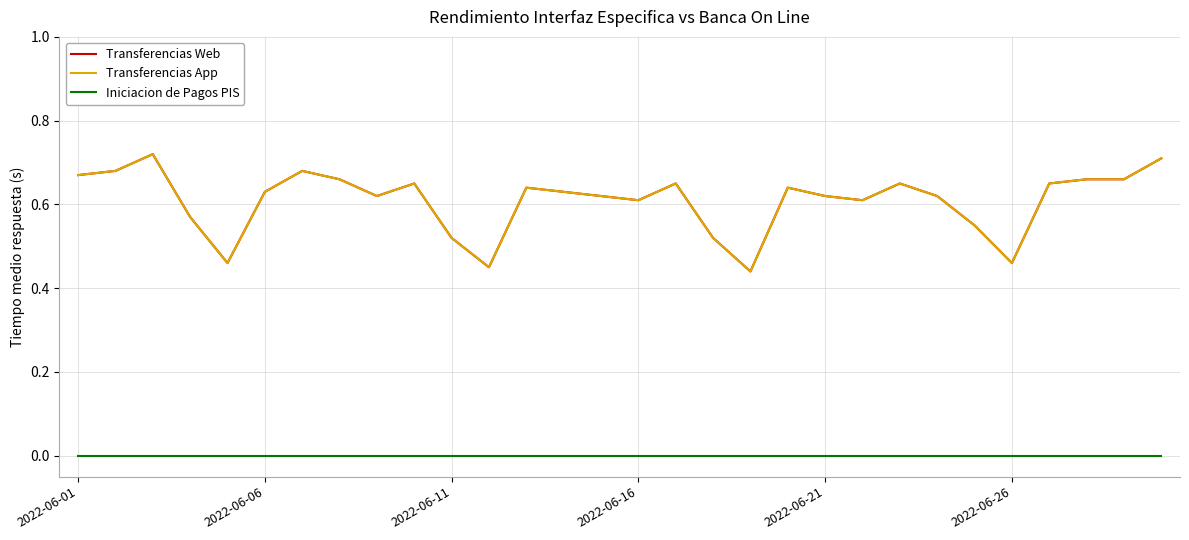

What is the value of the Transferencias App point at the 29th from the left?

0.7